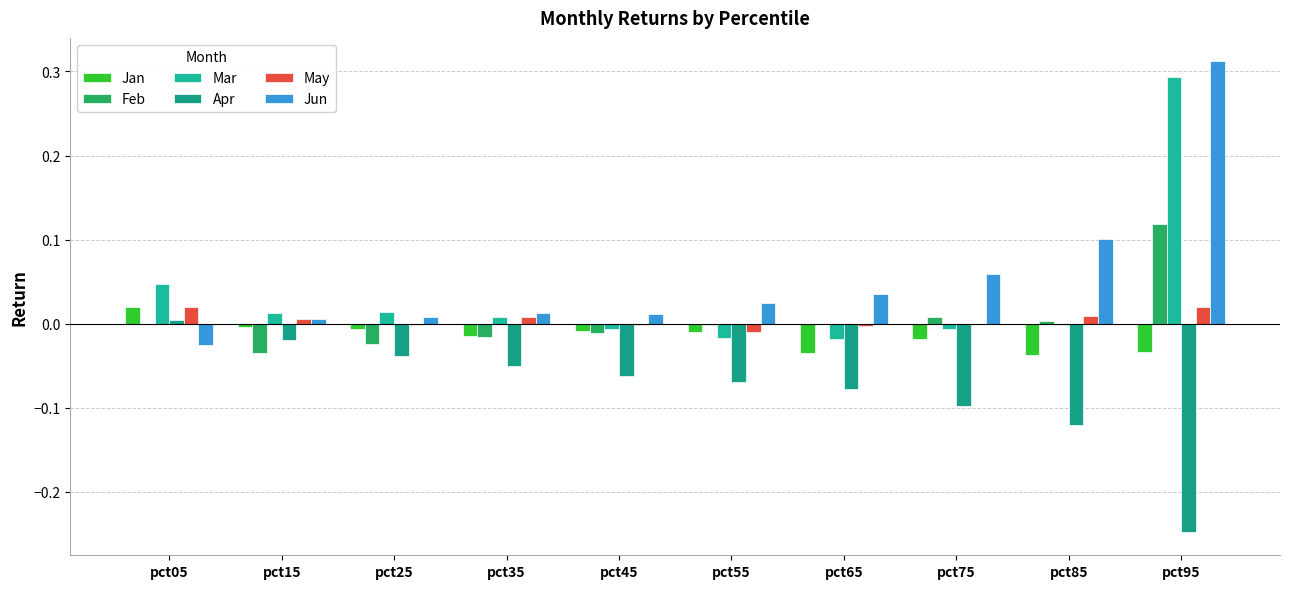

What is the lowest value of the Apr series?

-0.2